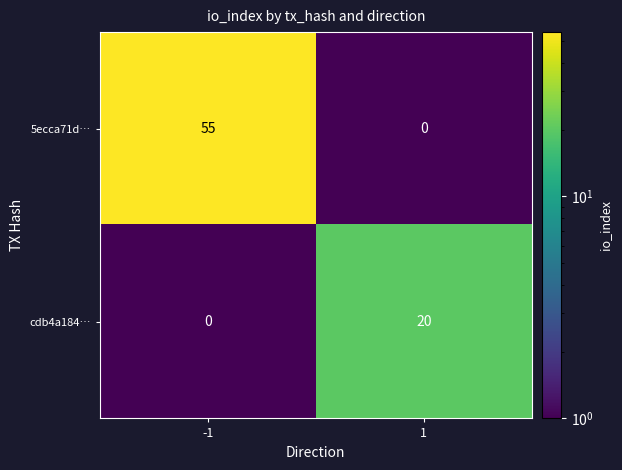

What is the difference between the highest and lowest values at 1?

20